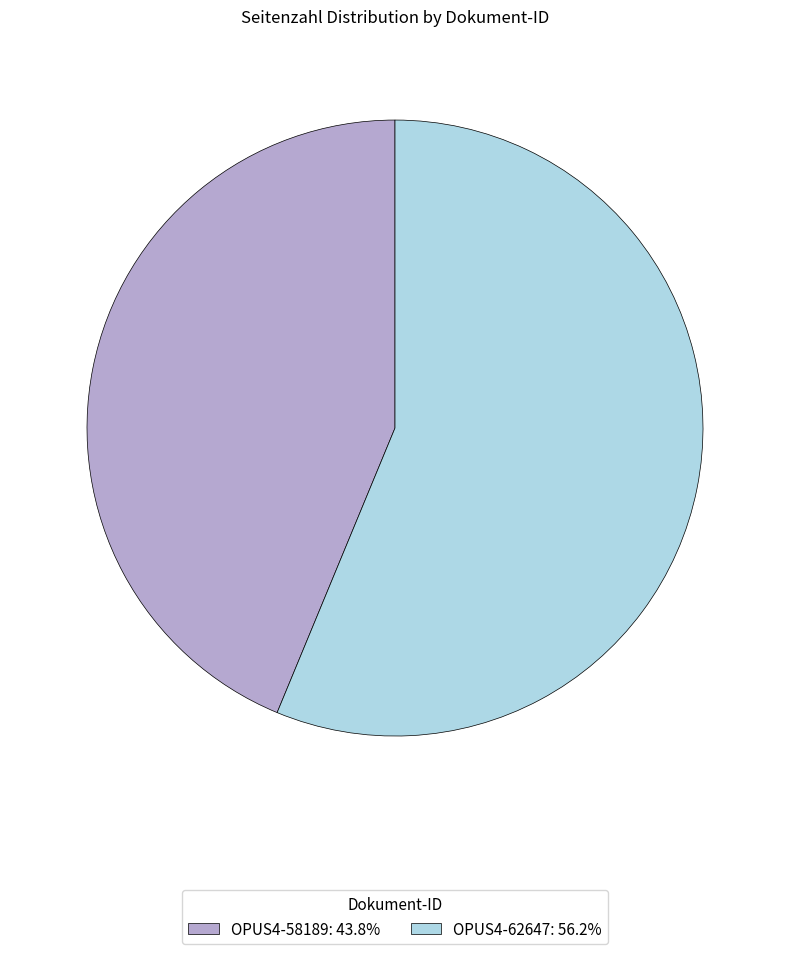

How many slices are in this pie chart?

2